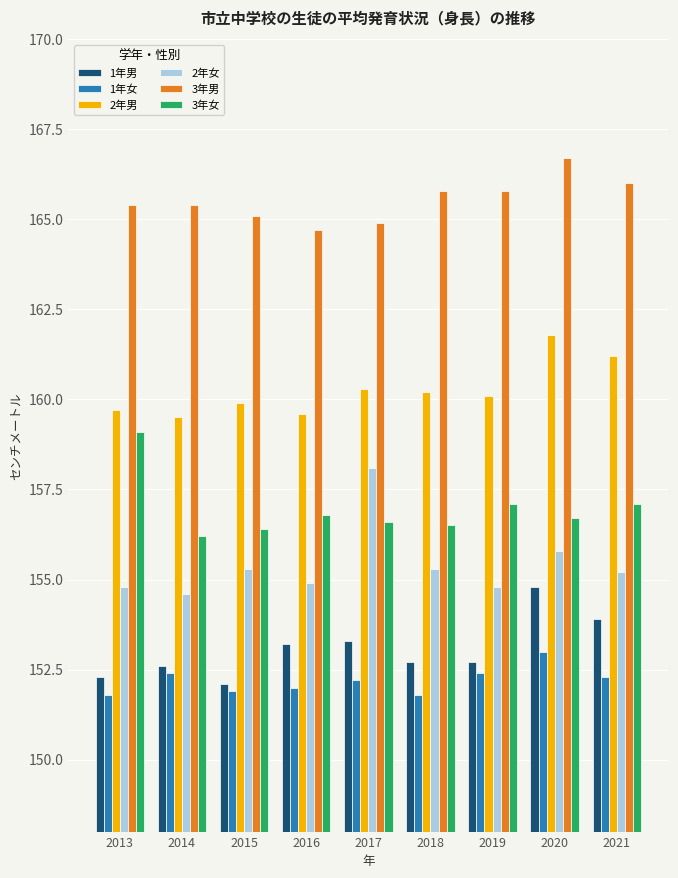

Reading left to right, extract all data points from this chart.

1年男: 2013=152.3	2014=152.6	2015=152.1	2016=153.2	2017=153.3	2018=152.7	2019=152.7	2020=154.8	2021=153.9
1年女: 2013=151.8	2014=152.4	2015=151.9	2016=152.0	2017=152.2	2018=151.8	2019=152.4	2020=153.0	2021=152.3
2年男: 2013=159.7	2014=159.5	2015=159.9	2016=159.6	2017=160.3	2018=160.2	2019=160.1	2020=161.8	2021=161.2
2年女: 2013=154.8	2014=154.6	2015=155.3	2016=154.9	2017=158.1	2018=155.3	2019=154.8	2020=155.8	2021=155.2
3年男: 2013=165.4	2014=165.4	2015=165.1	2016=164.7	2017=164.9	2018=165.8	2019=165.8	2020=166.7	2021=166.0
3年女: 2013=159.1	2014=156.2	2015=156.4	2016=156.8	2017=156.6	2018=156.5	2019=157.1	2020=156.7	2021=157.1